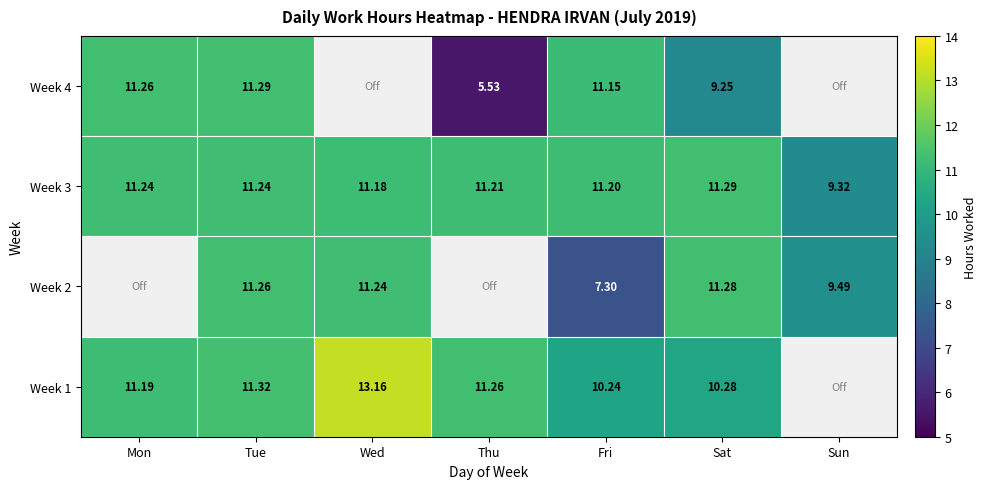

How many values in the Week 3 series are below 11?

1